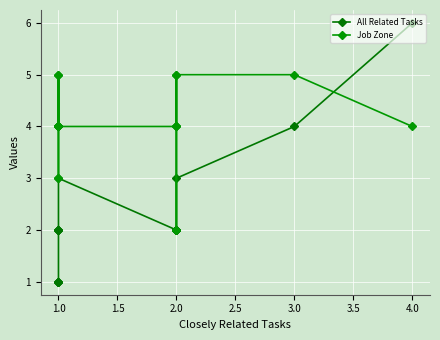

Reading right to left, extract all data points from this chart.

All Related Tasks: 1	1	1	1	2	2	2	2	3	2	2	2	2	2	3	4	6
Job Zone: 4	3	4	5	4	4	5	4	4	4	4	4	5	2	5	5	4